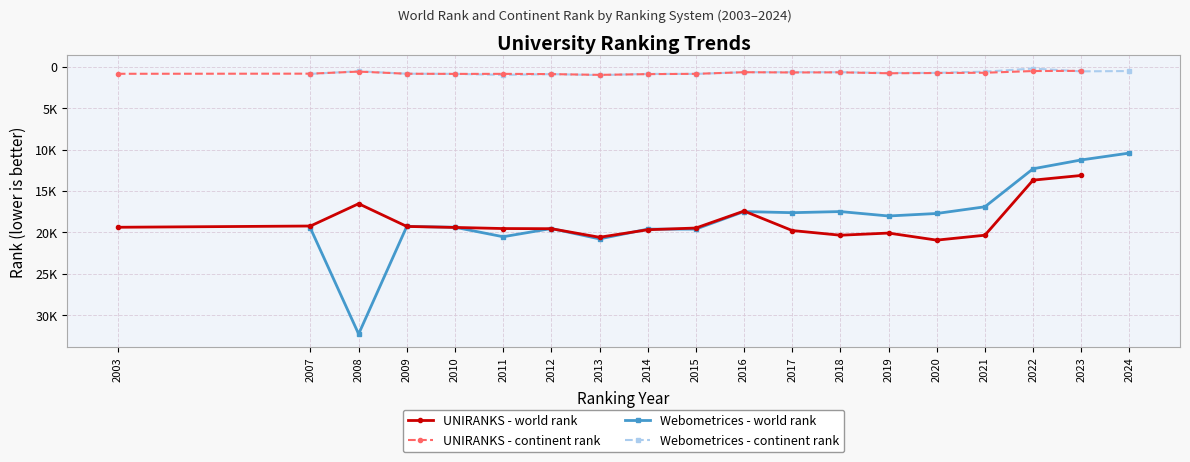

True or false: UNIRANKS - continent rank and Webometrices - world rank intersect in this chart.

False